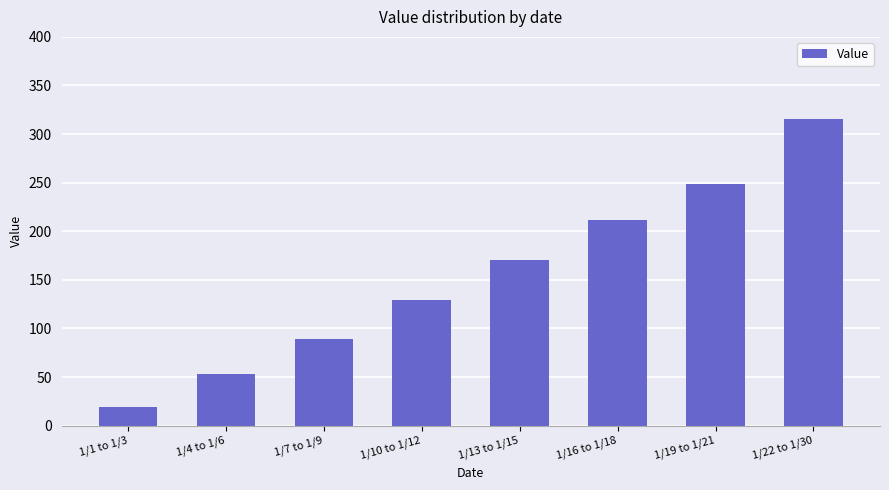

How many values exceed 170?

4